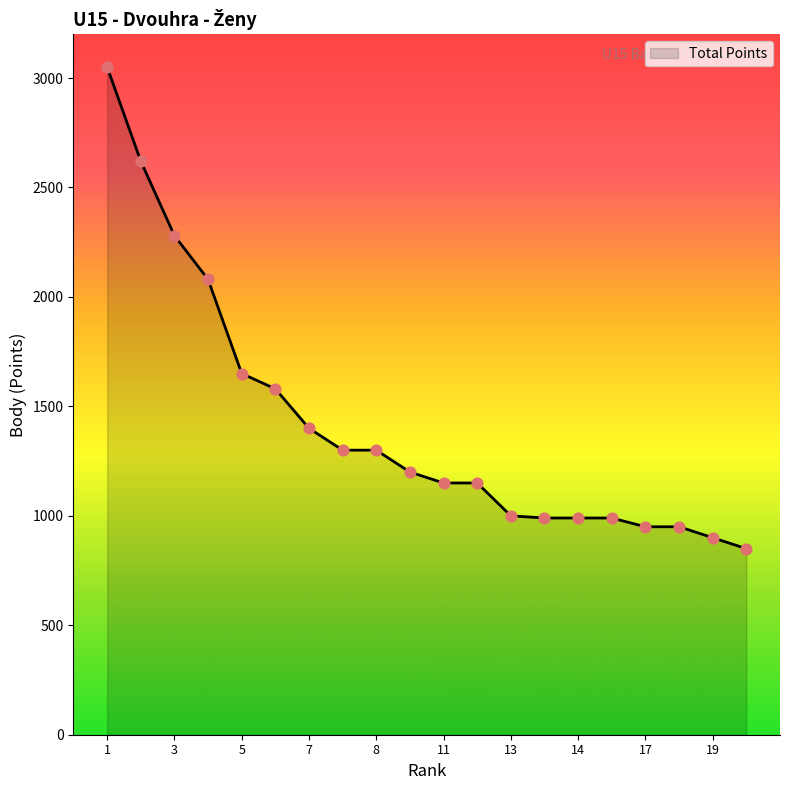

What is the minimum value shown in the chart?

850